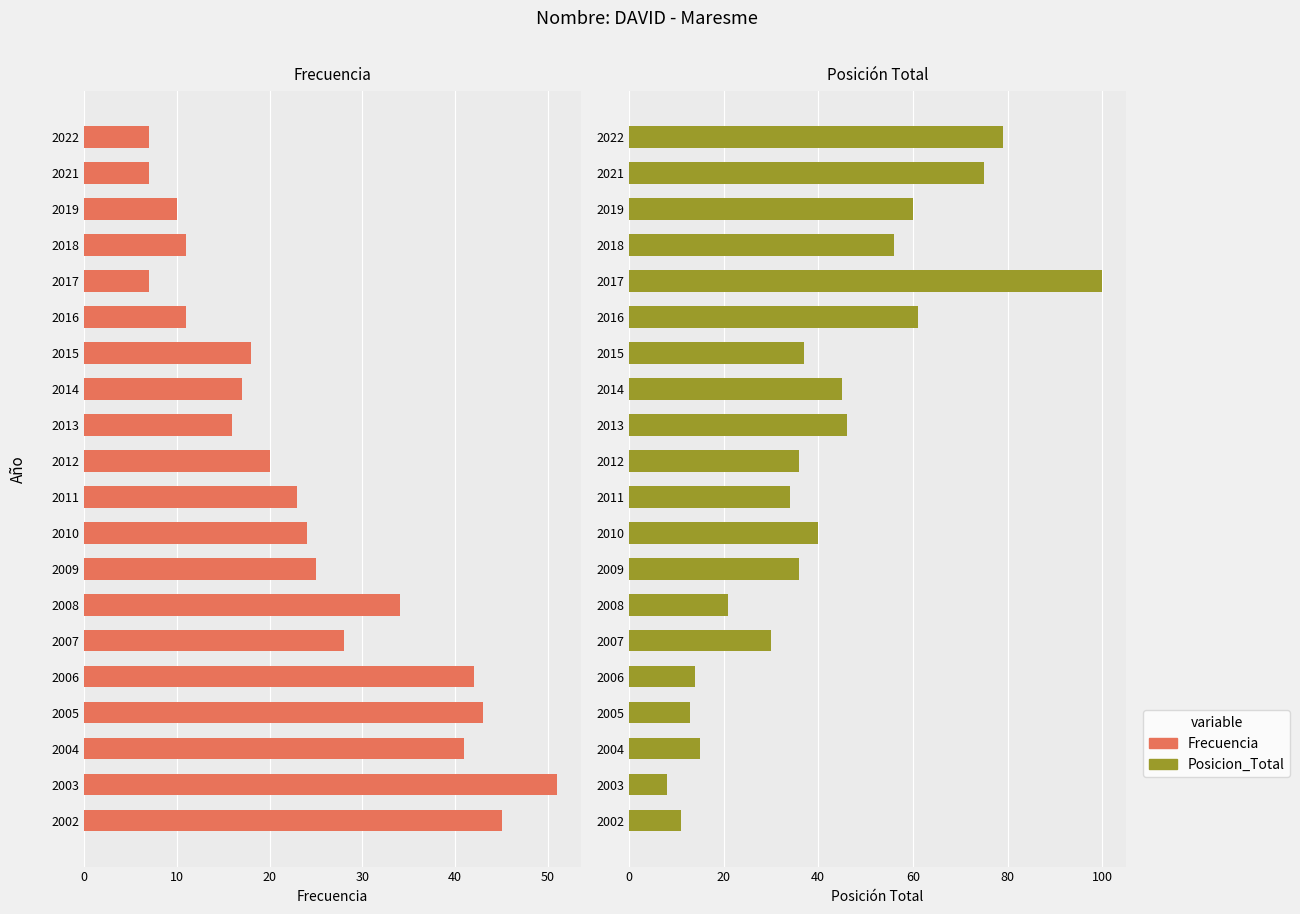

What is the label of the 5th bar from the right?

15